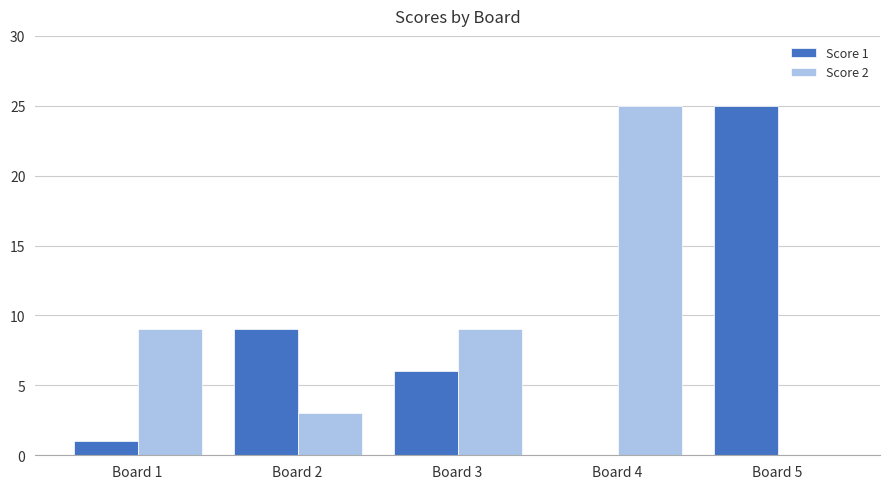

Is the value of Score 1 at Board 2 greater than the value of Score 2 at Board 5?

Yes